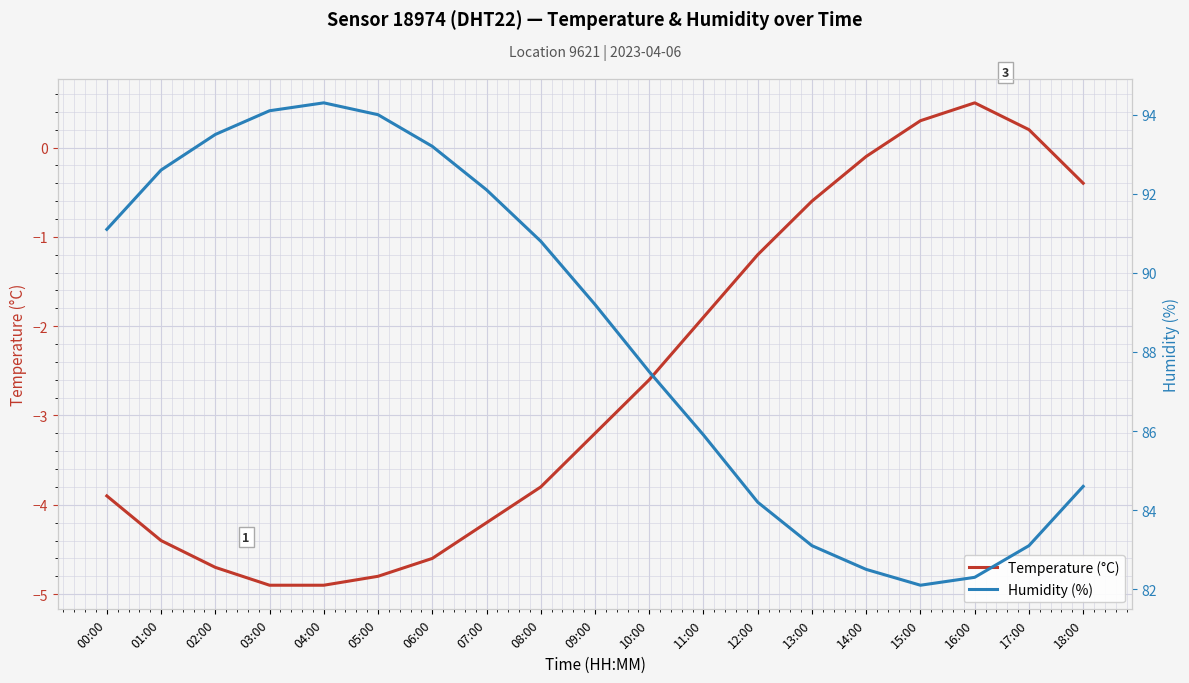

At which category does Humidity (%) reach its first local valley?

15:00